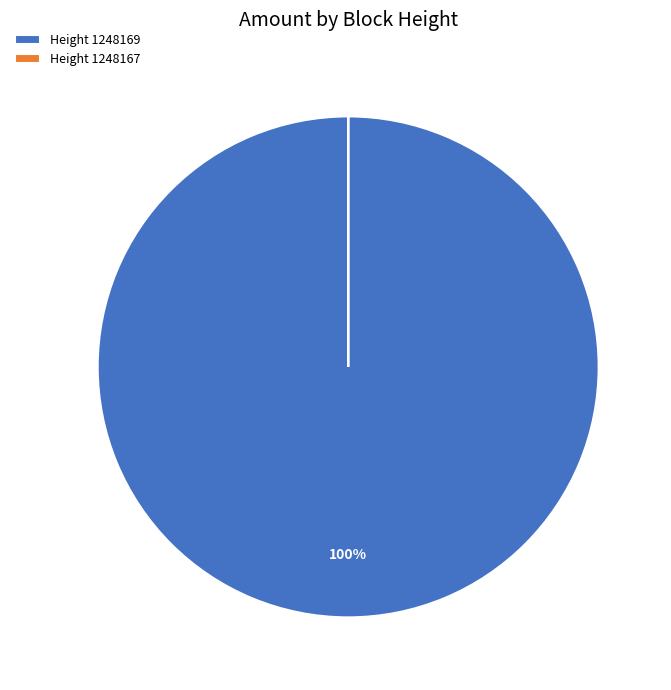

To the nearest percent, what is the difference between the largest and smallest slice percentages?

100%